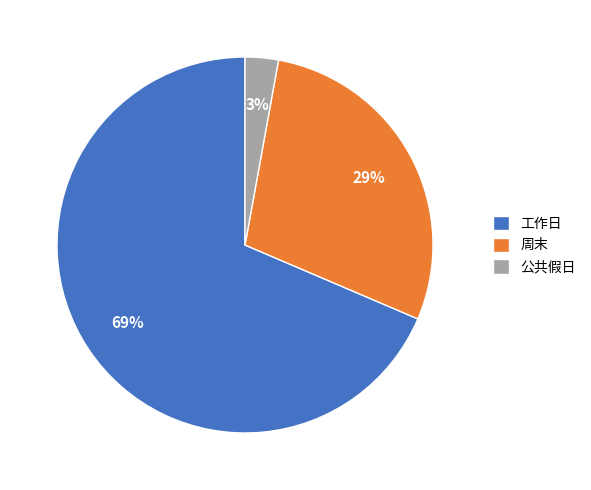

How many segments does this pie chart have?

3